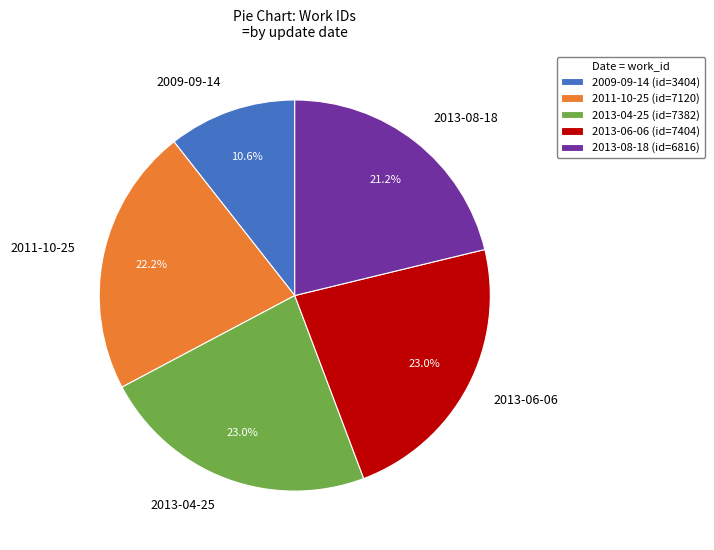

How much of the chart is everything except 2011-10-25?

77.8%